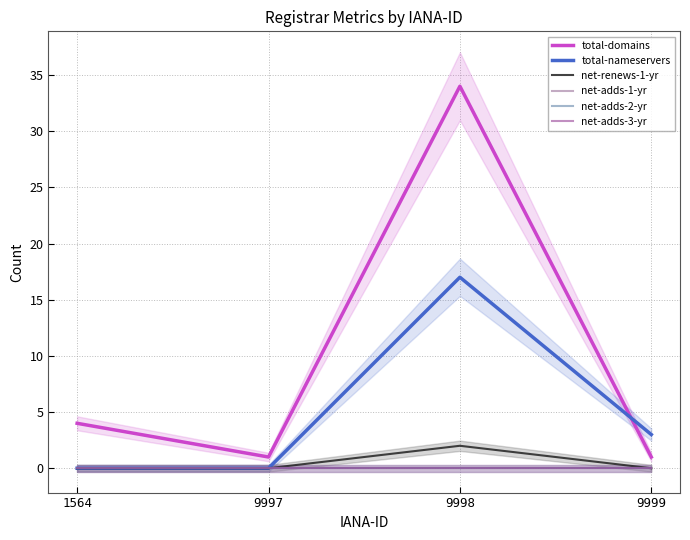

At which label does net-adds-3-yr reach its peak?

1564